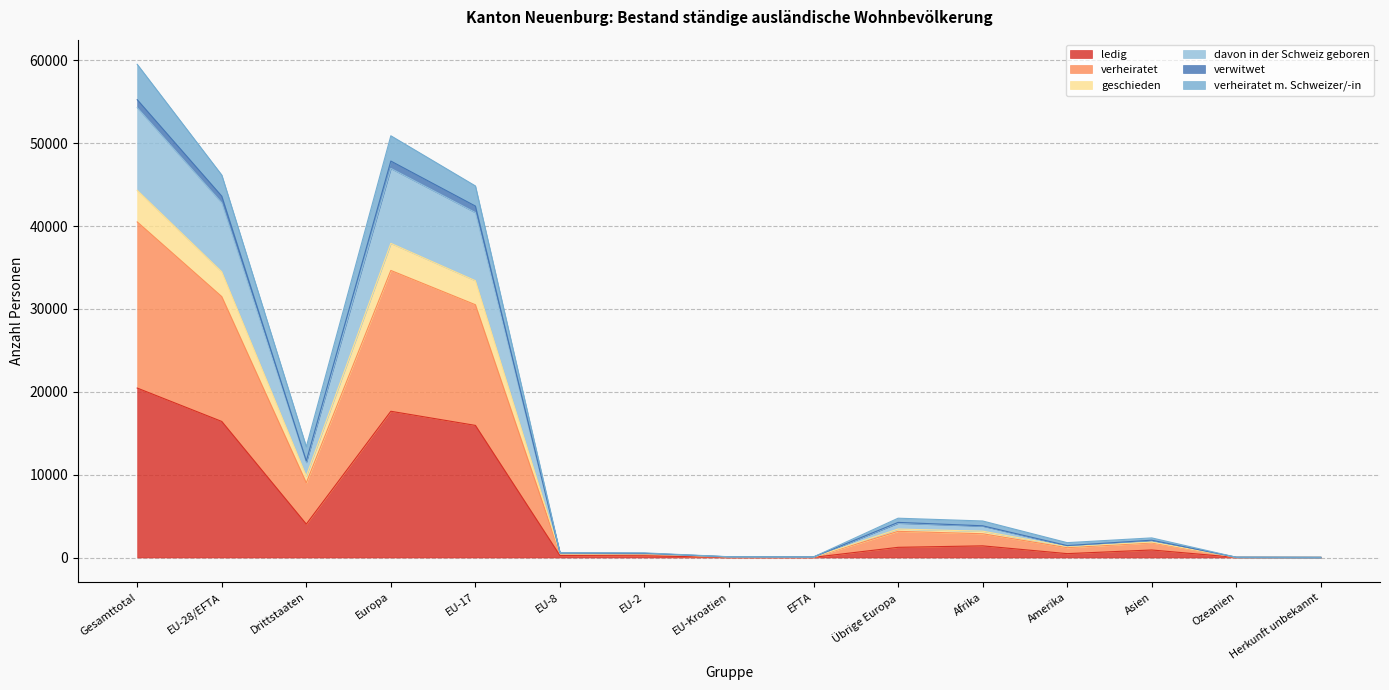

The verwitwet series shows 27 at EFTA. True or false?

False